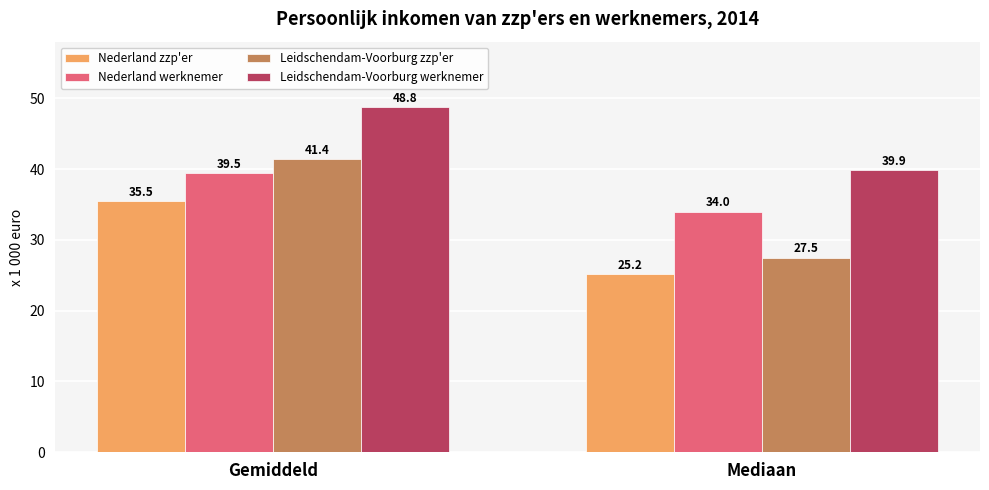

What is the sum of the Nederland zzp'er values at Gemiddeld and Mediaan?

60.7